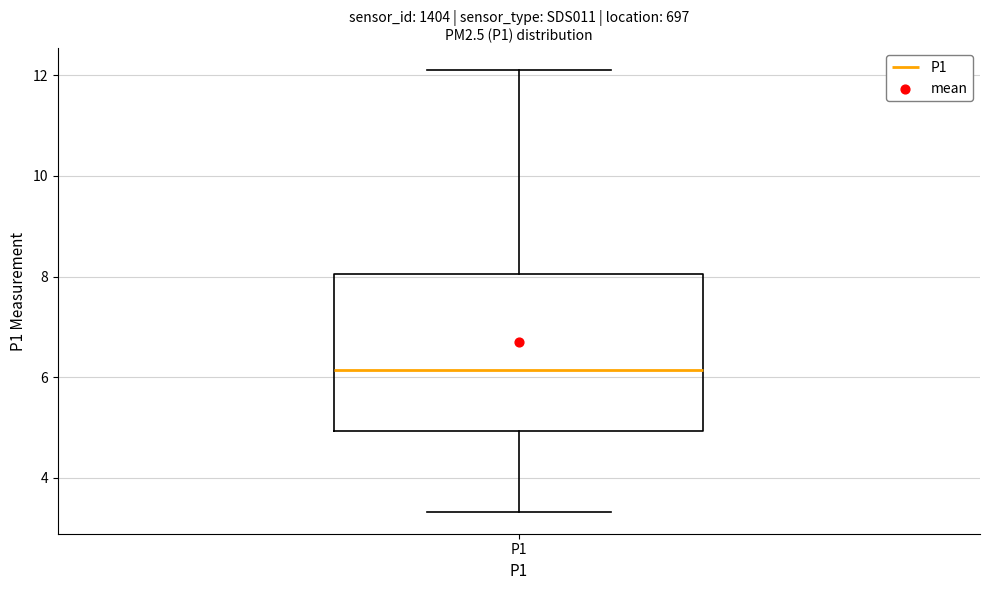

Transcribe this box plot: give where the median line is, the range the box spans, and where the two whiskers end, as read against the y-axis. The values are not printed on the chart, so give them approximately, as read against the axis.

median 6.2, box 5.0 to 8.0, whiskers 3.4 to 12.2